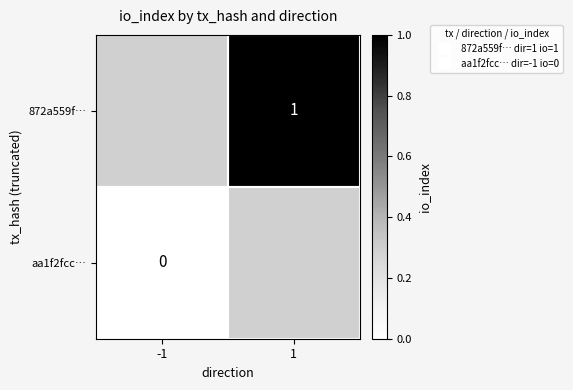

Is the value of aa1f2fcc… at 1 greater than the value of 872a559f… at 1?

No